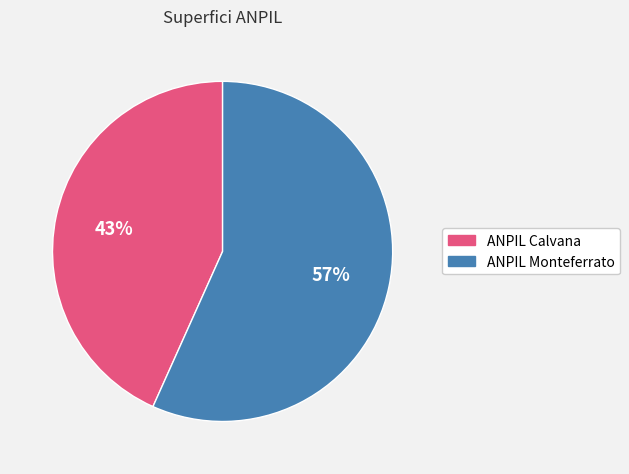

To the nearest percent, what is the average slice percentage?

50%